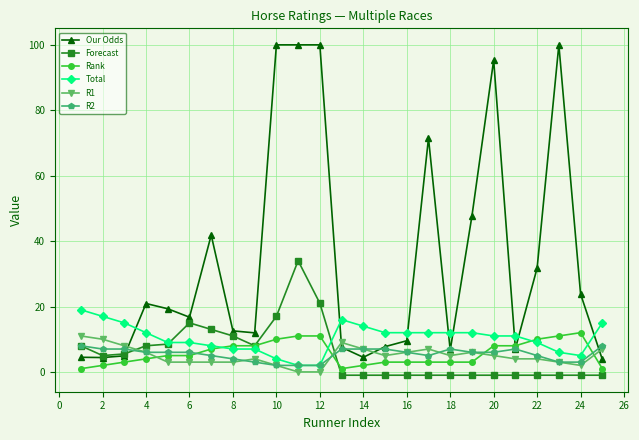

Which series has the largest total across all categories?

Our Odds